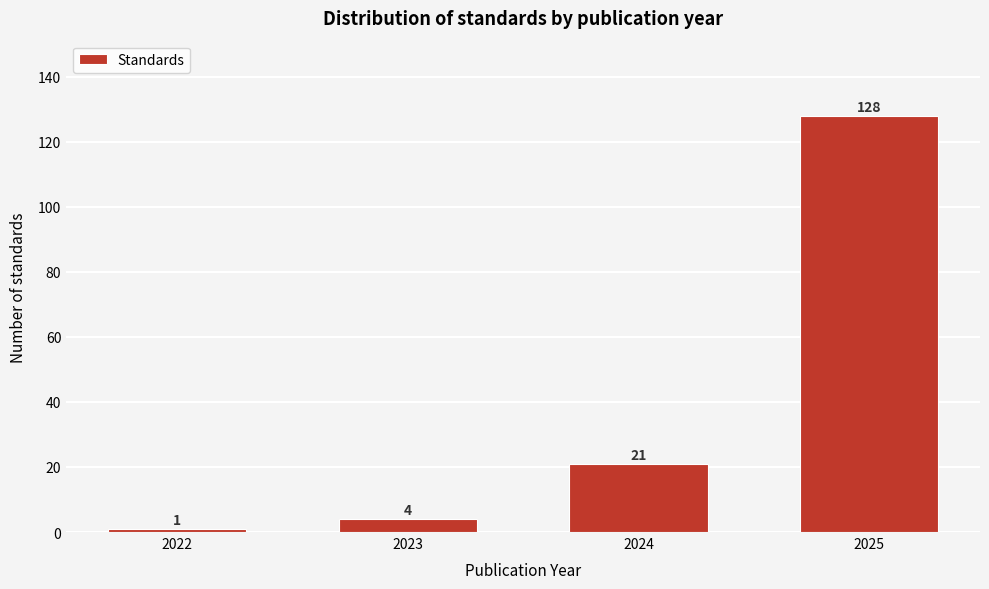

Reading right to left, extract all data points from this chart.

128	21	4	1